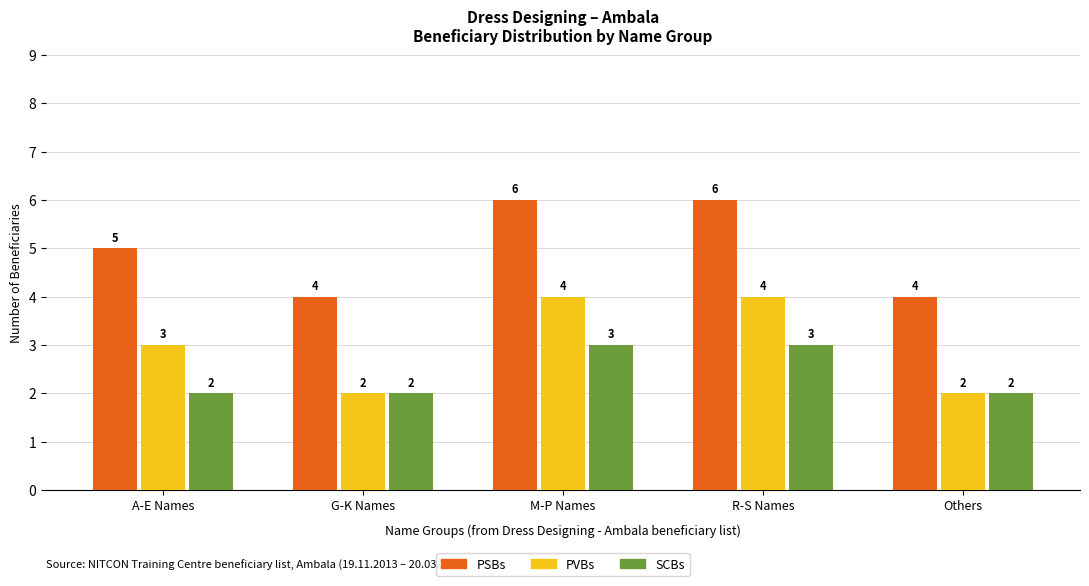

Does the chart contain any negative values?

No